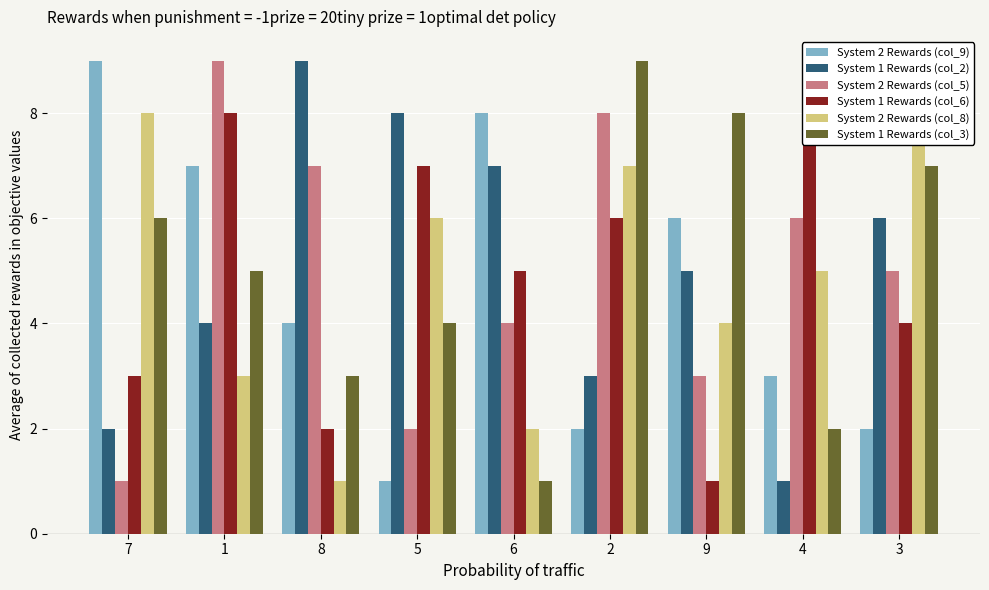

What is the value of the System 1 Rewards (col_3) bar at the 4th from the left?

4